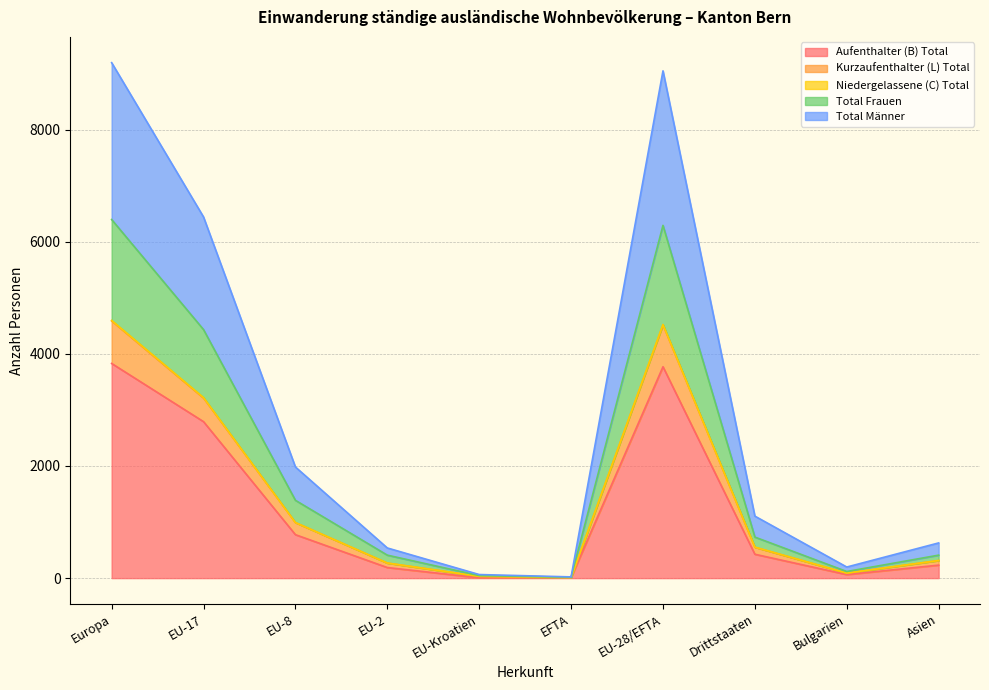

True or false: Total Frauen and Total Männer cross at least once.

False